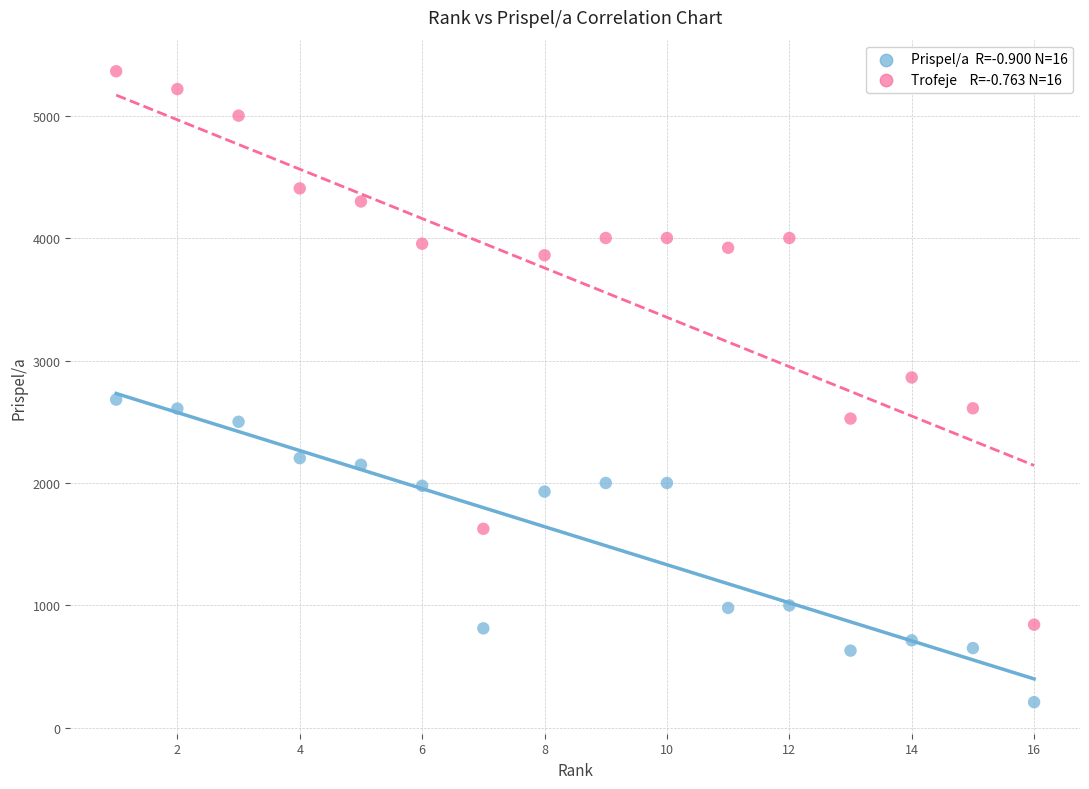

Across all data points, what is the range of Y values (max minus min)?

5153